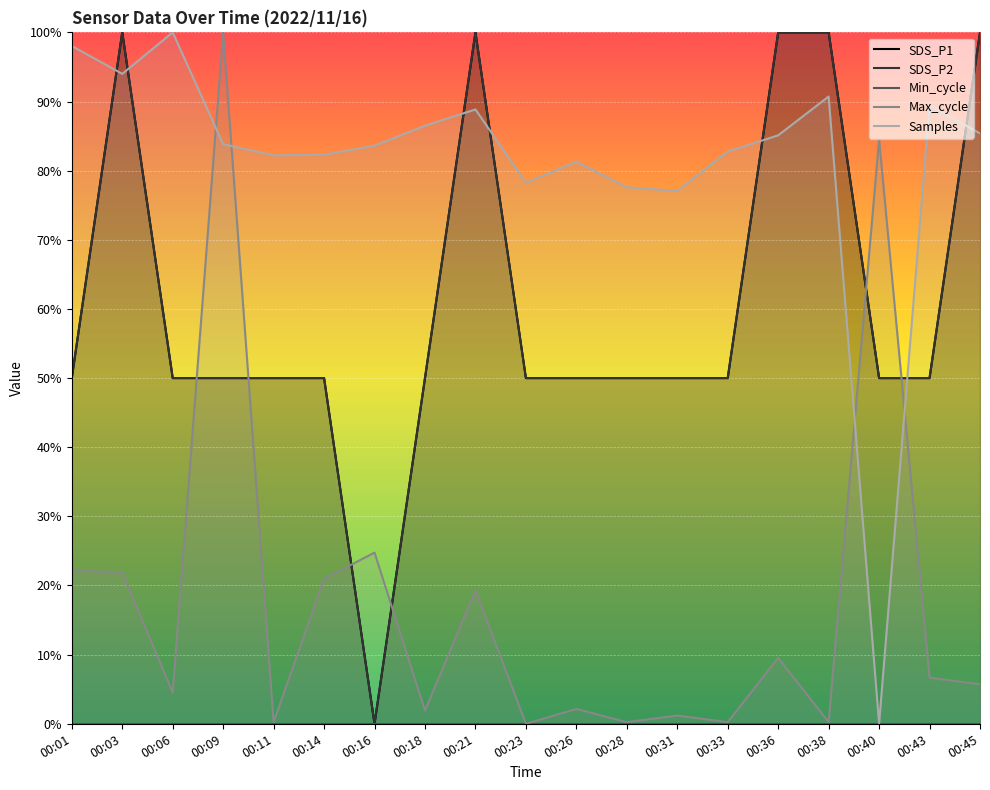

True or false: SDS_P1 and Min_cycle cross at least once.

False